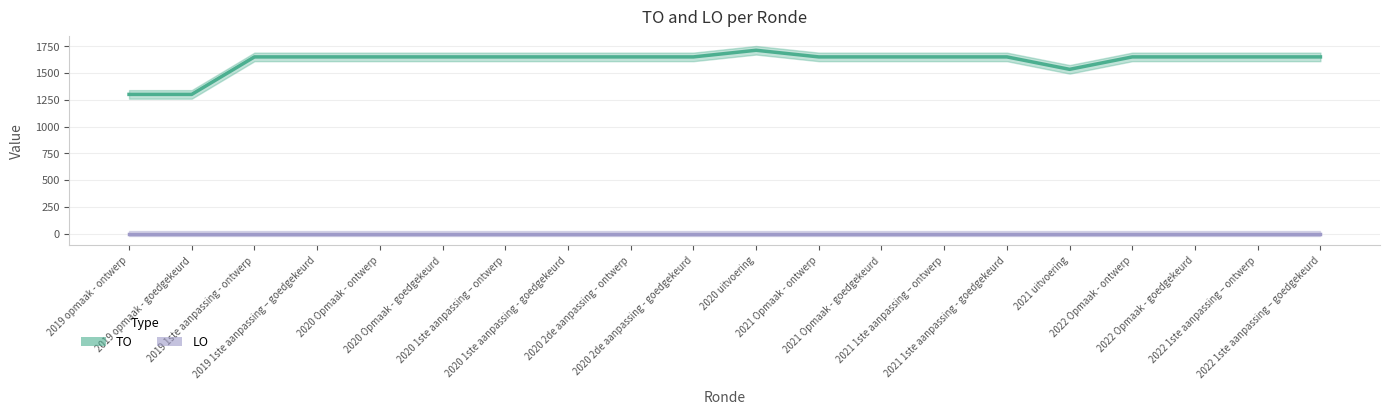

Where is the first local minimum?

2021 uitvoering